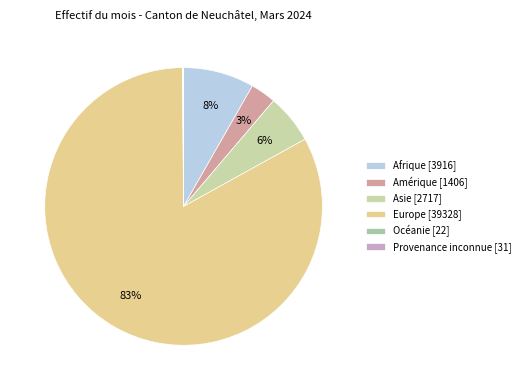

Does Asie account for over 50% of the chart?

No